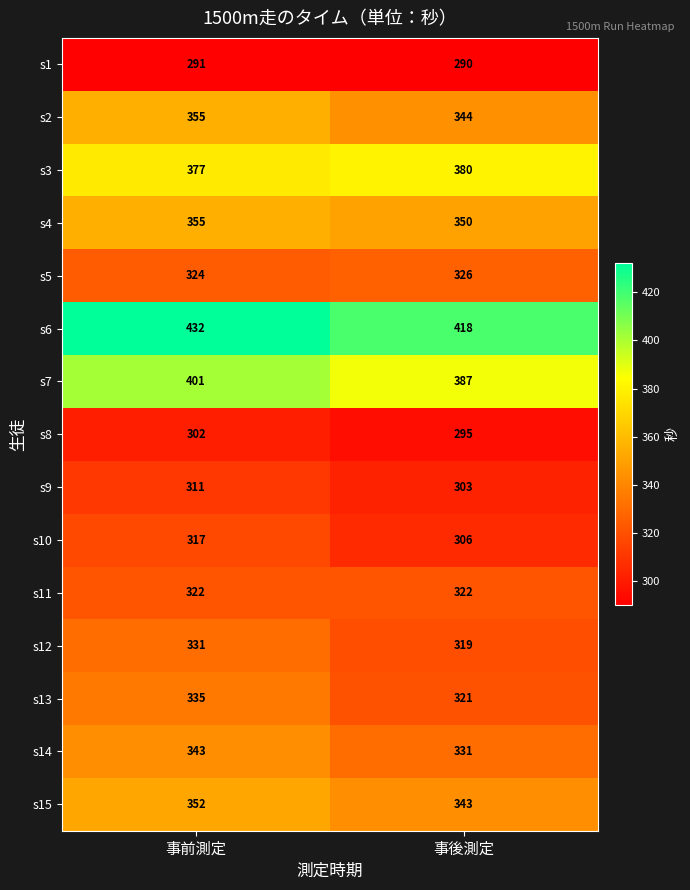

What value does the s3 series have at 事後測定?

380